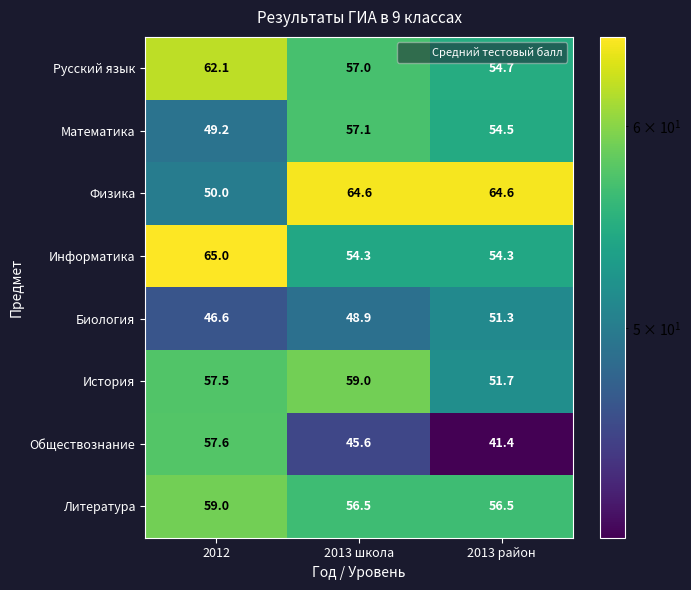

The value of Русский язык at 2012 is 20.7. True or false?

False